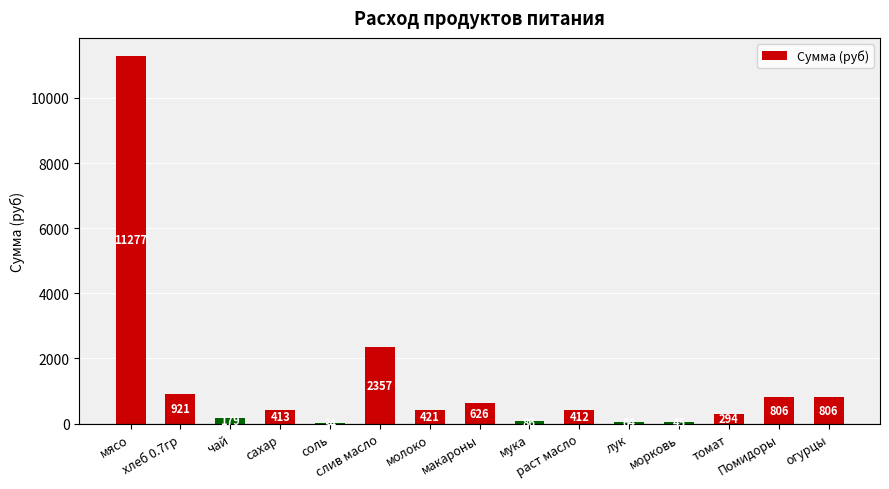

What is the maximum value shown in the chart?

11277.0